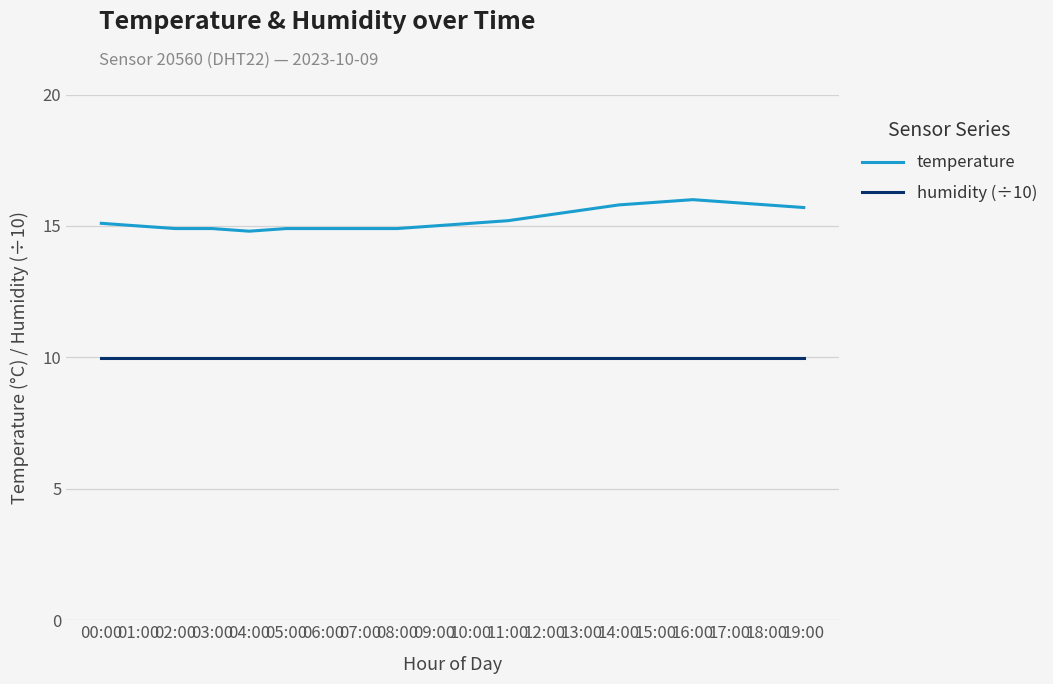

At how many categories does at least one series exceed 10?

20